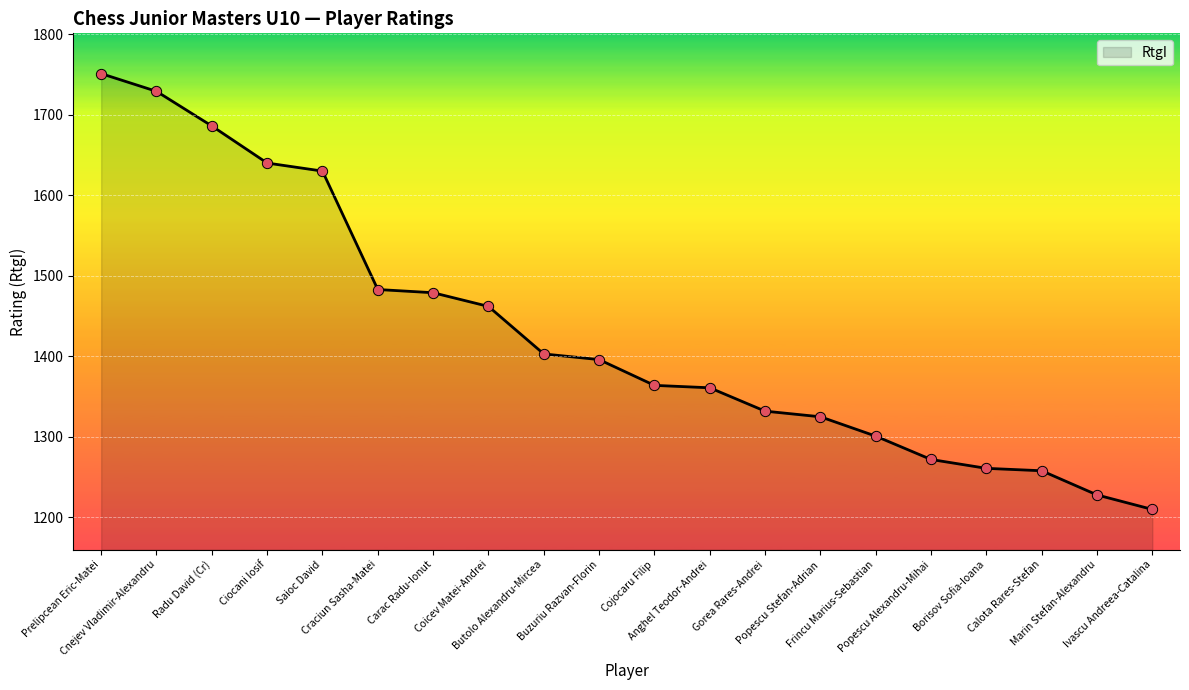

What is the change in value from Saioc David to Frincu Marius-Sebastian?

-329